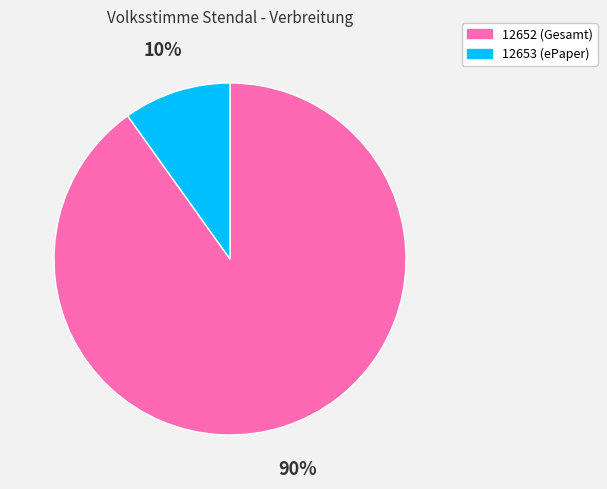

Between 12652 and 12653, which is larger?

12652